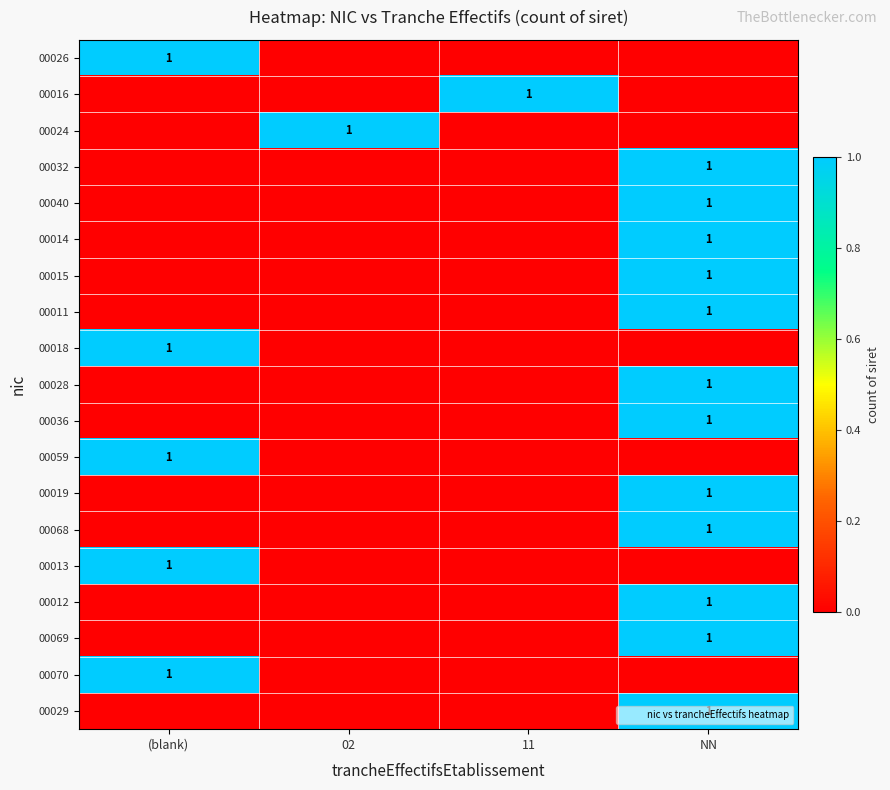

At how many categories does at least one series exceed 0?

4